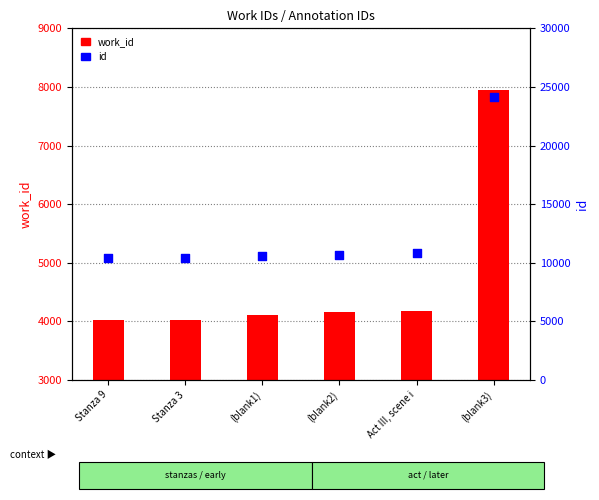

Which series reaches the minimum Y coordinate?

work_id